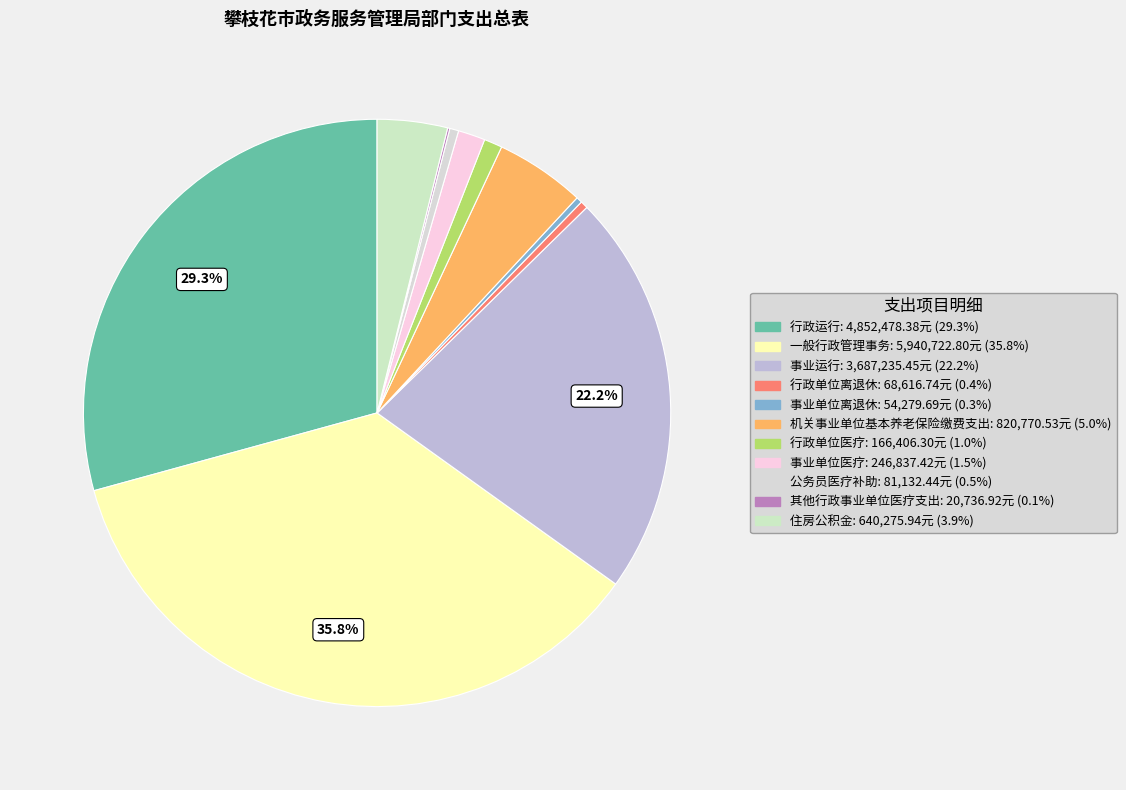

What is the change in value from 行政单位医疗 to 其他行政事业单位医疗支出?

-145669.4